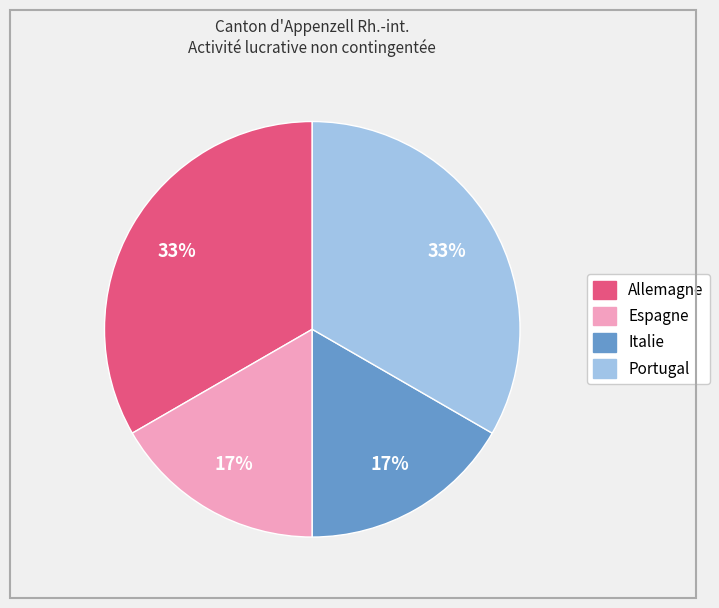

To the nearest percent, what is the average slice percentage?

25%